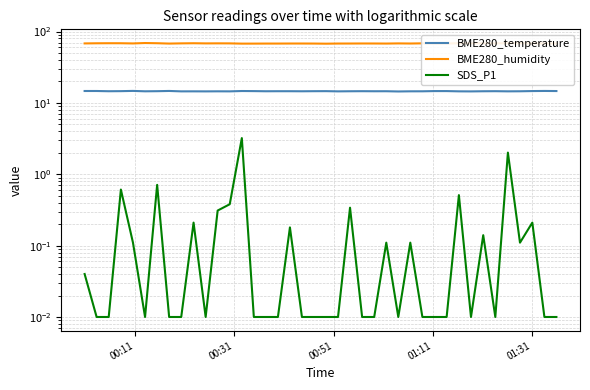

Which series has the largest total across all categories?

BME280_humidity